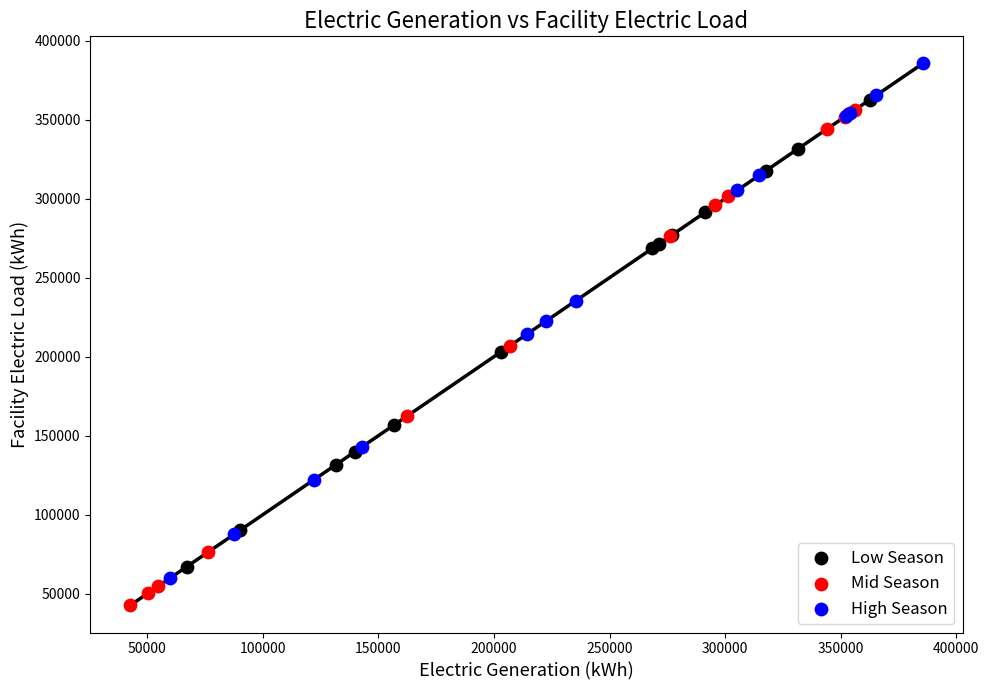

Which series has the largest Y range (max minus min)?

High Season